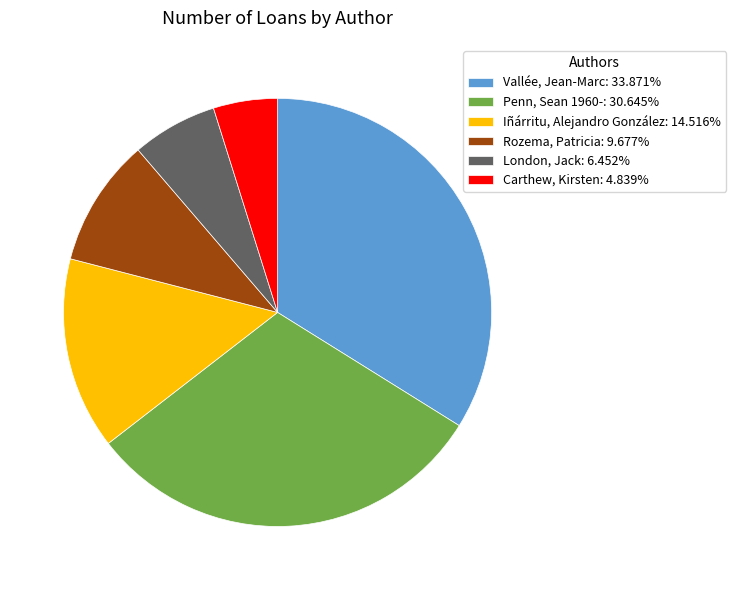

The Vallée, Jean-Marc slice represents 34% of the pie. True or false?

True